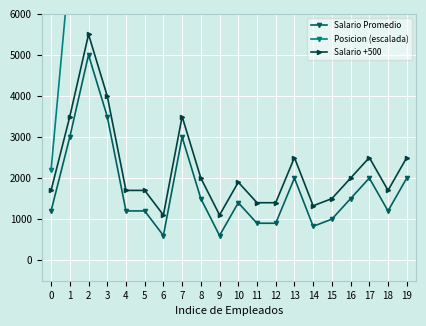

Where is the first local maximum for Salario Promedio?

2